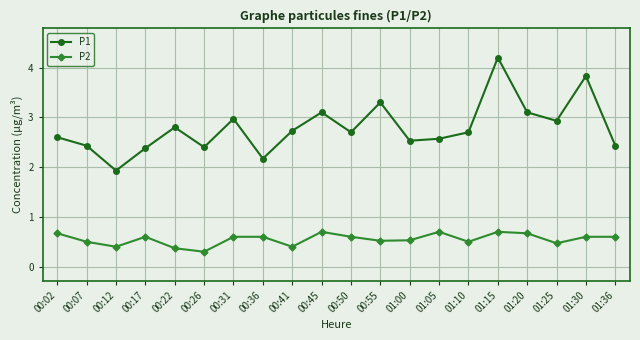

What is the average value of the P1 series?

2.8